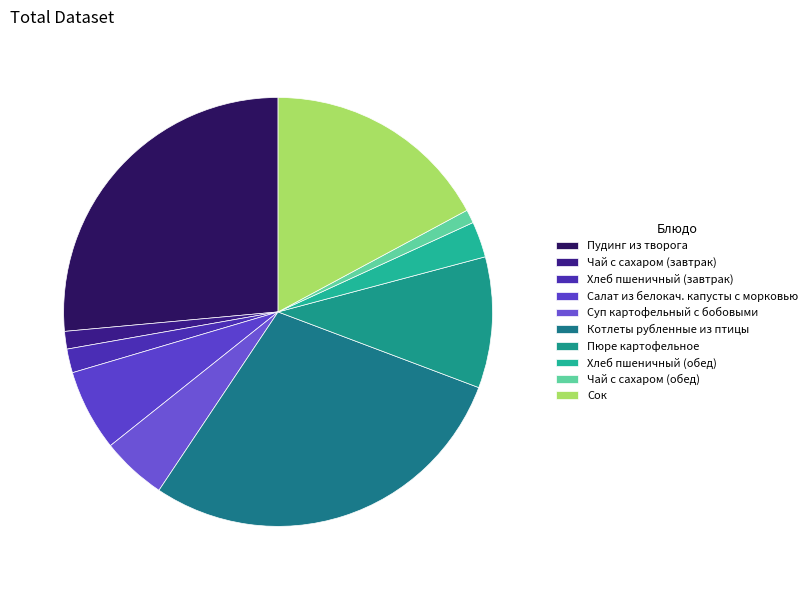

Which has a higher value, Суп картофельный с бобовыми or Салат из белокач. капусты с морковью?

Салат из белокач. капусты с морковью